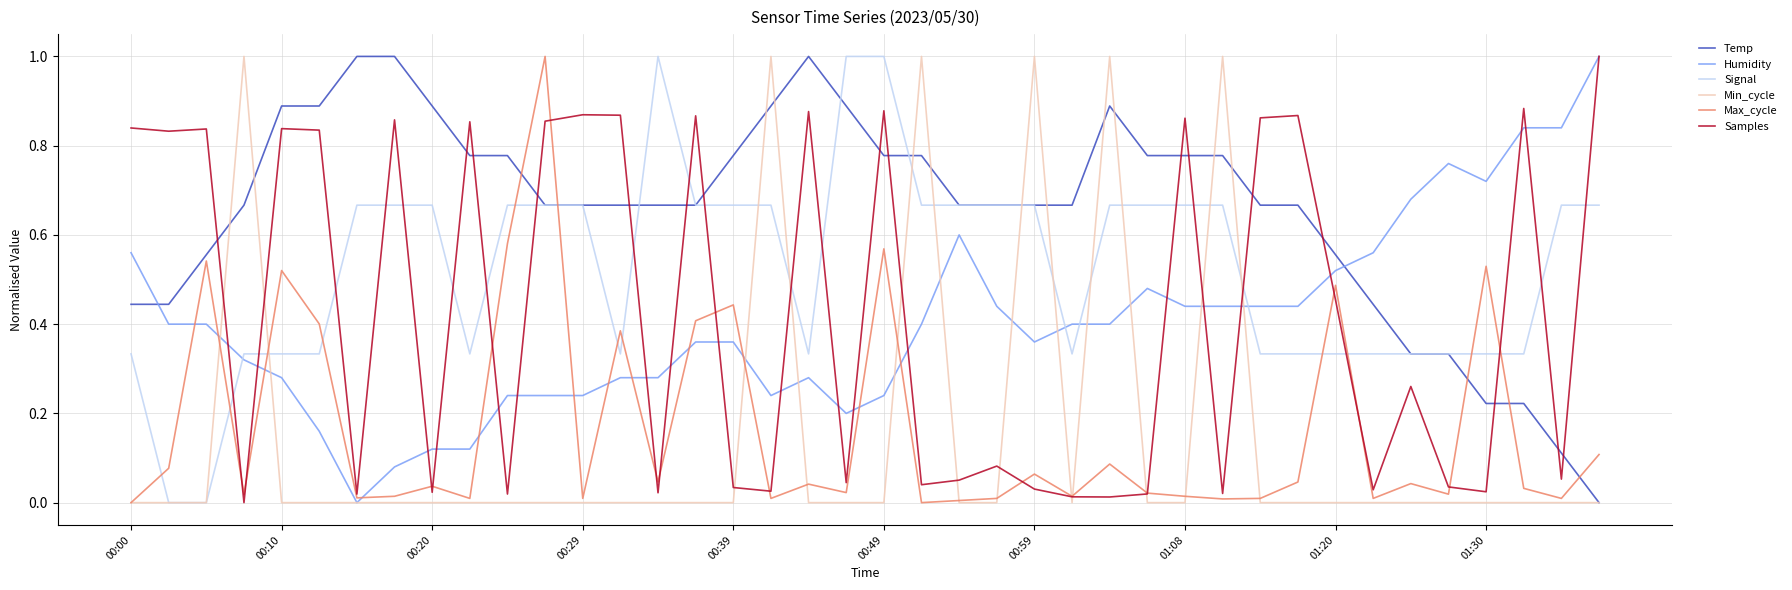

Which series ends up on top after the final intersection of Temp and Humidity?

Humidity